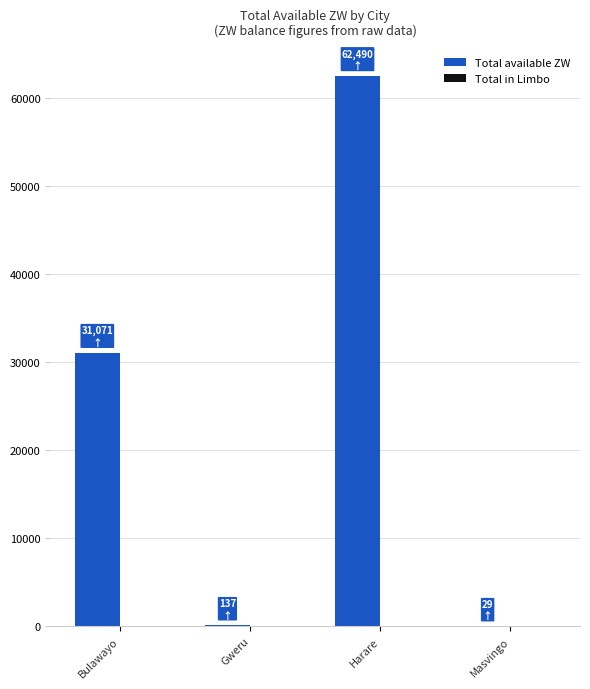

Read the value at Bulawayo.

31071.3